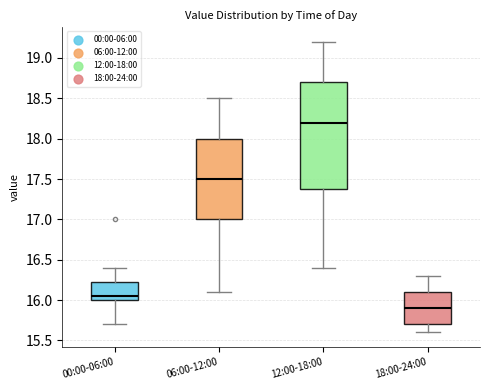

Comparing the boxes themselves (not the whiskers), which one is the tallest?

12:00-18:00